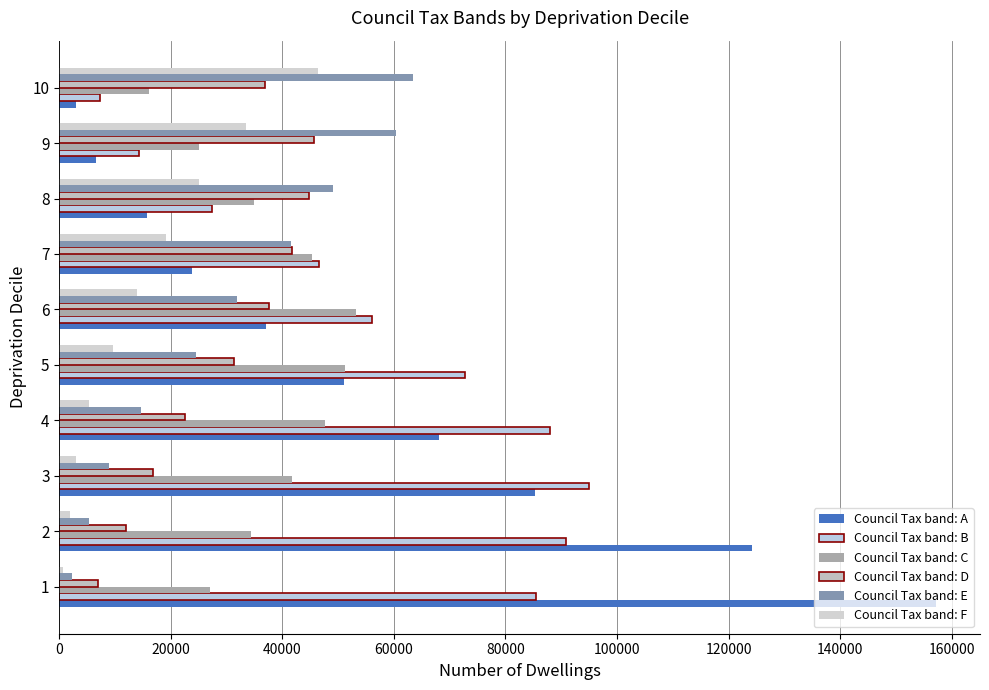

What is the value of the Council Tax band: E bar at the 1st from the left?

2195